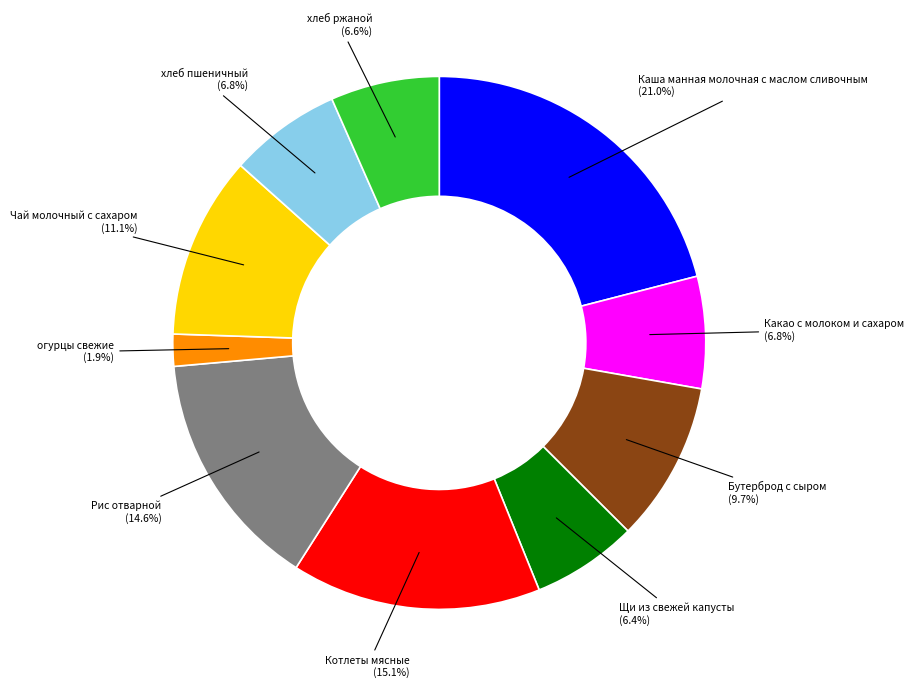

Which slice is the smallest?

огурцы свежие